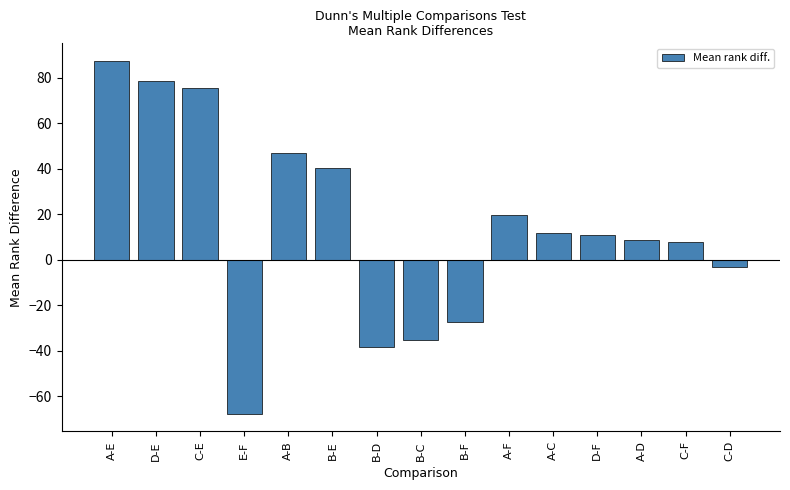

How many bars are there in total?

15